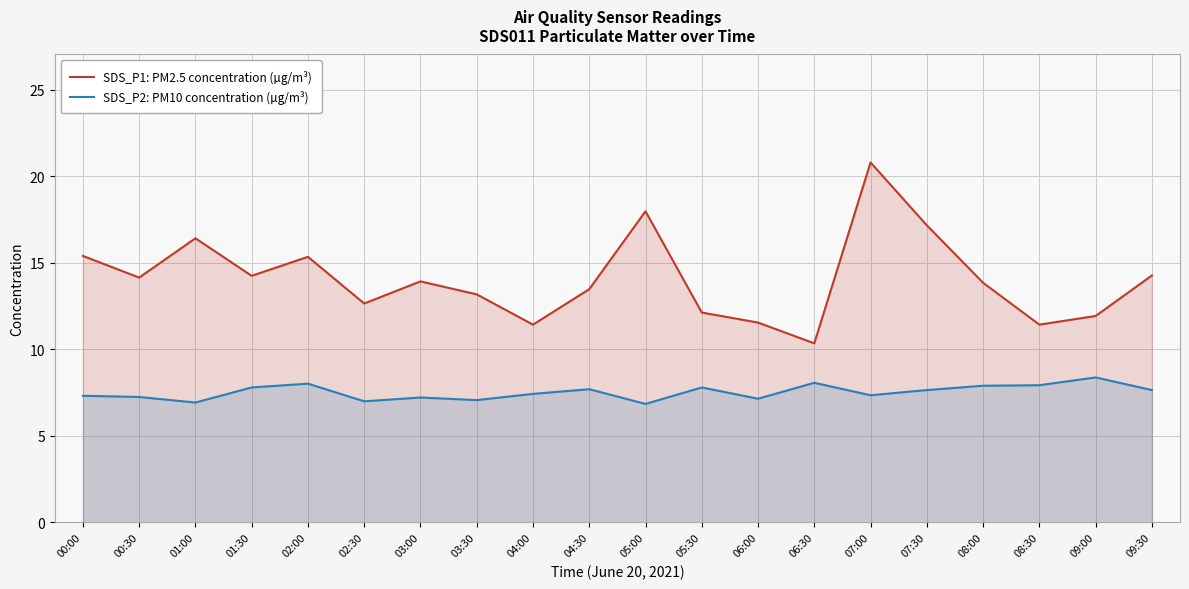

Rank the categories by SDS_P2: PM10 concentration (µg/m³) value from highest to lowest.

09:00, 06:30, 02:00, 08:30, 08:00, 01:30, 05:30, 04:30, 07:30, 09:30, 04:00, 07:00, 00:00, 00:30, 03:00, 06:00, 03:30, 02:30, 01:00, 05:00